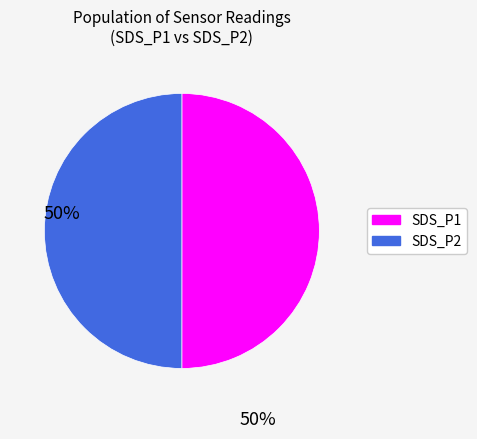

True or false: SDS_P2 accounts for 63% of the total.

False